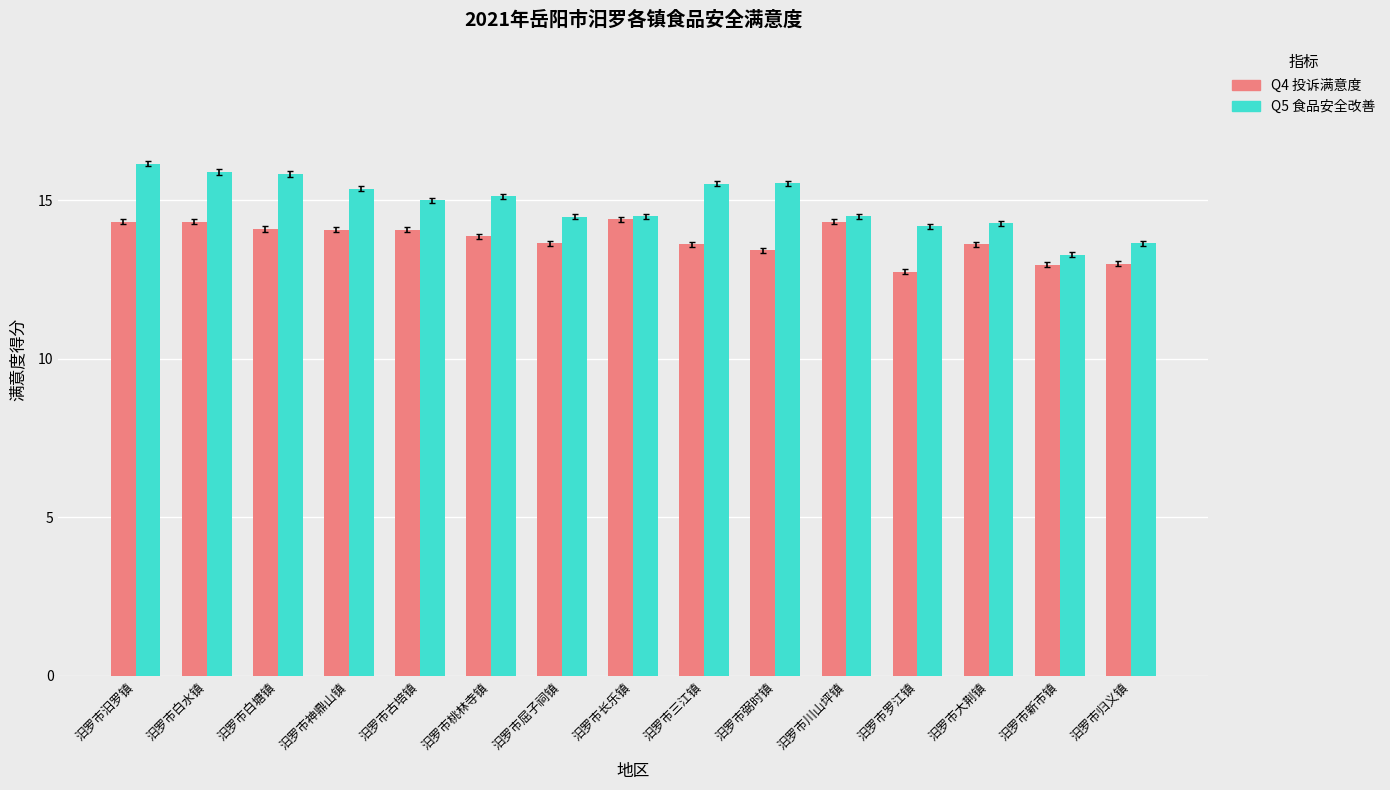

What is the spread (max minus min) of values at 汨罗市古培镇?

0.9